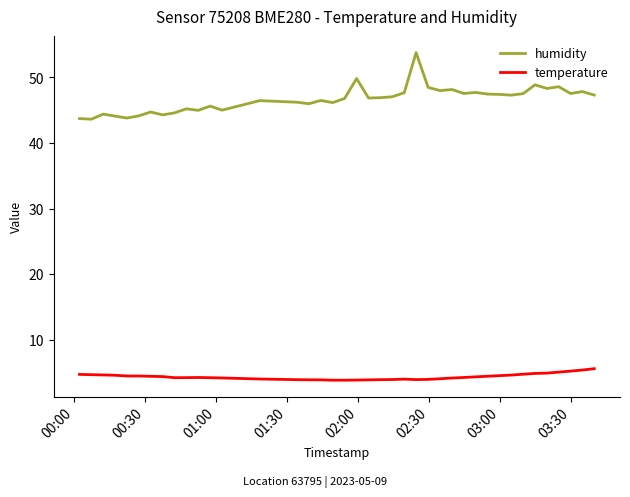

What is the lowest value of the temperature series?

3.9